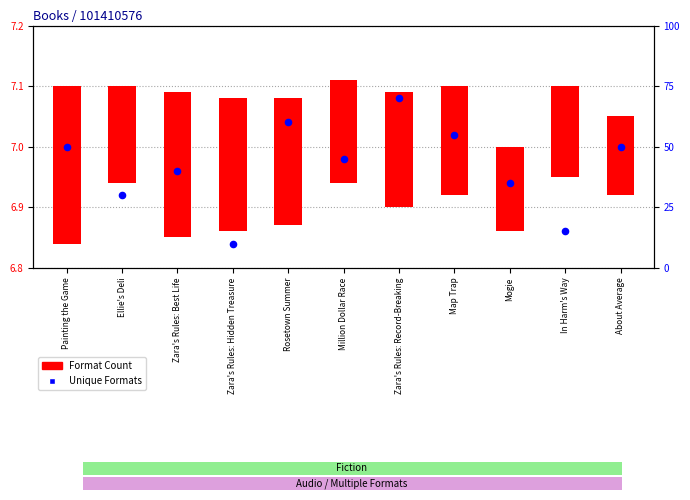

Approximately how many times larger is the value at Zara's Rules: Best Life compared to Zara's Rules: Record-Breaking?

0.6